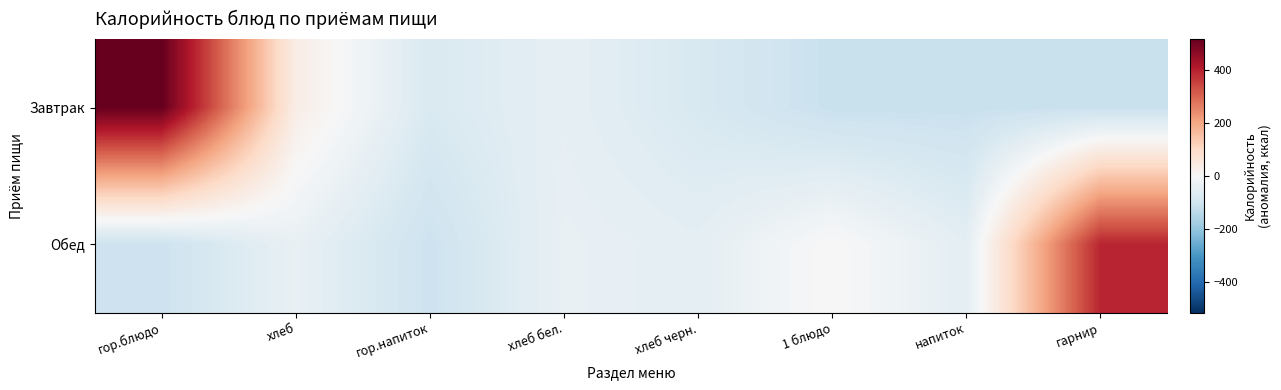

At how many categories does at least one series exceed 94?

2